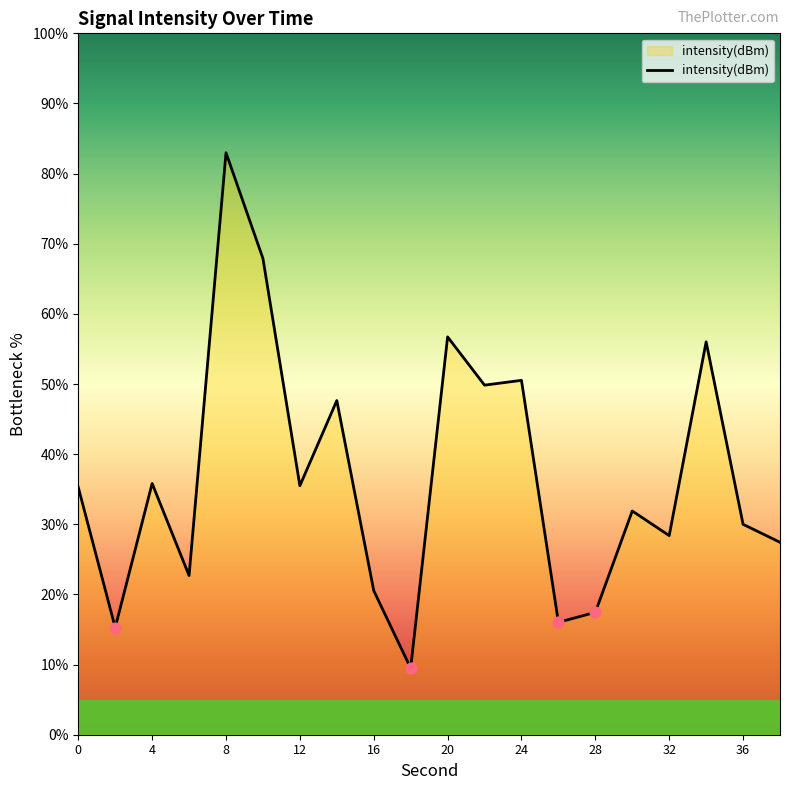

What is the greatest value displayed?

83.0